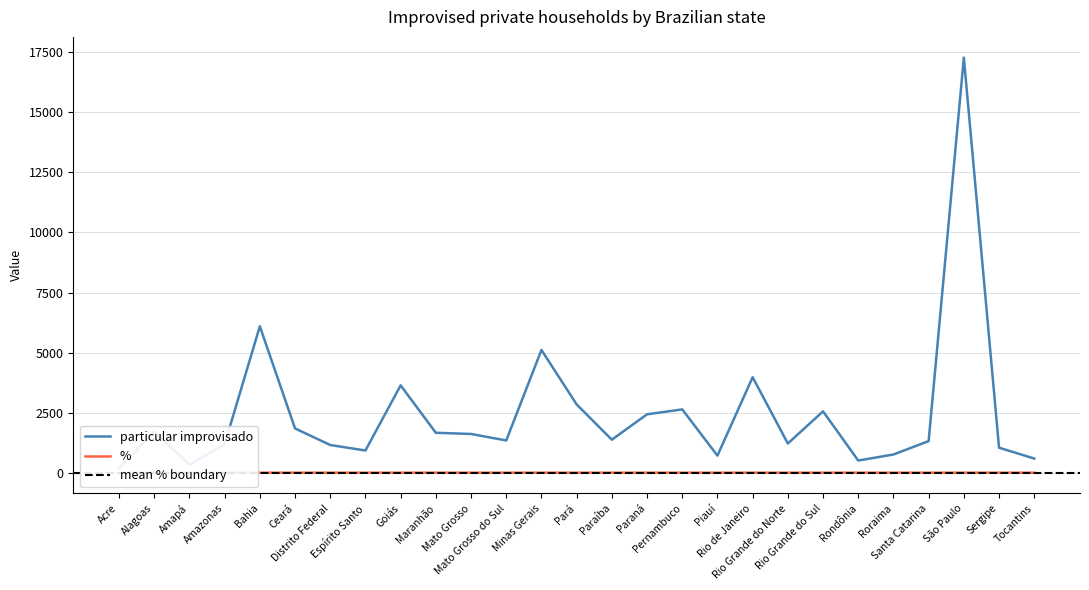

How many interior local peaks does the particular improvisado series have?

8